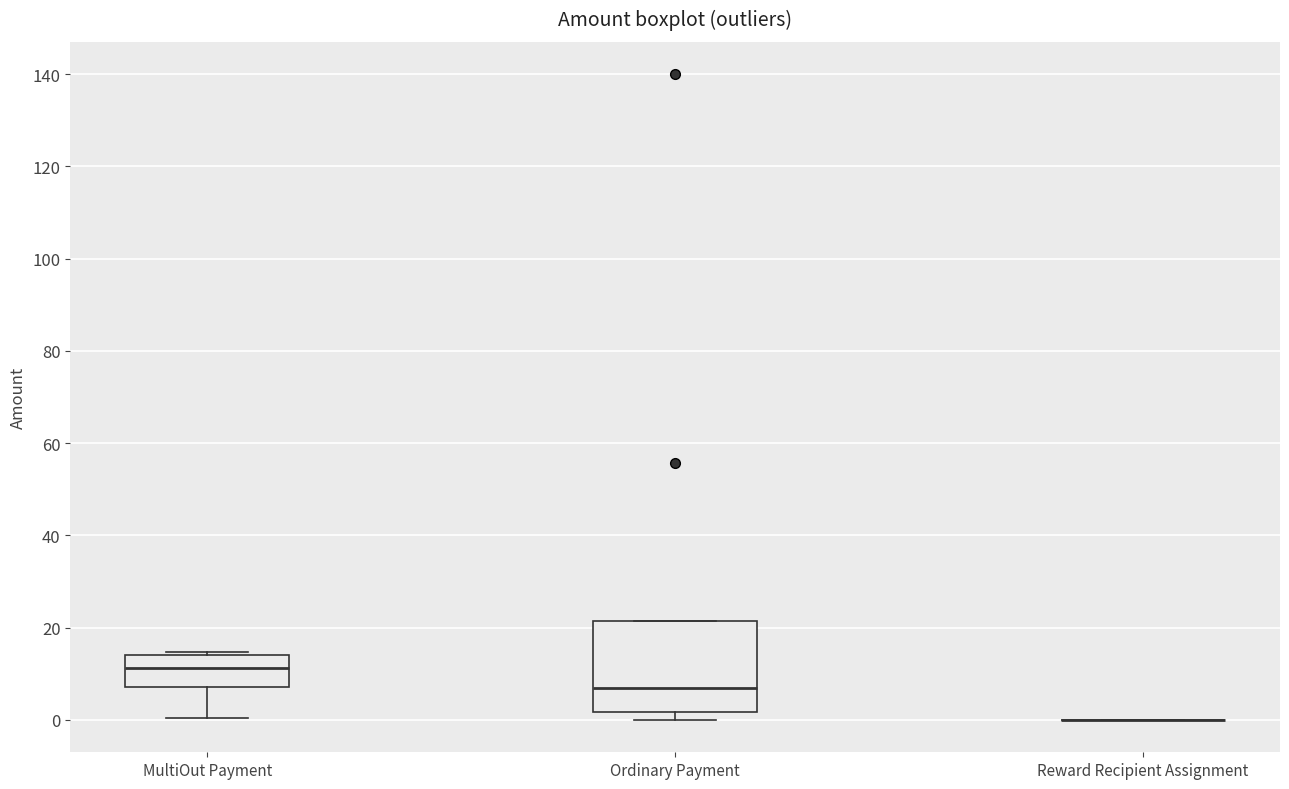

Reading left to right, read every box against the y-axis: the position of its median line, the range the box covers, and the ends of its whiskers. The values are not printed on the chart, so give them approximately, as read against the axis.

MultiOut Payment: median 12, box 8 to 14, whiskers 0 to 14 (just above the box's upper edge)
Ordinary Payment: median 8, box 2 to 22, whiskers 0 to 22
Reward Recipient Assignment: box collapsed to a line at 0, whiskers 0 to 0